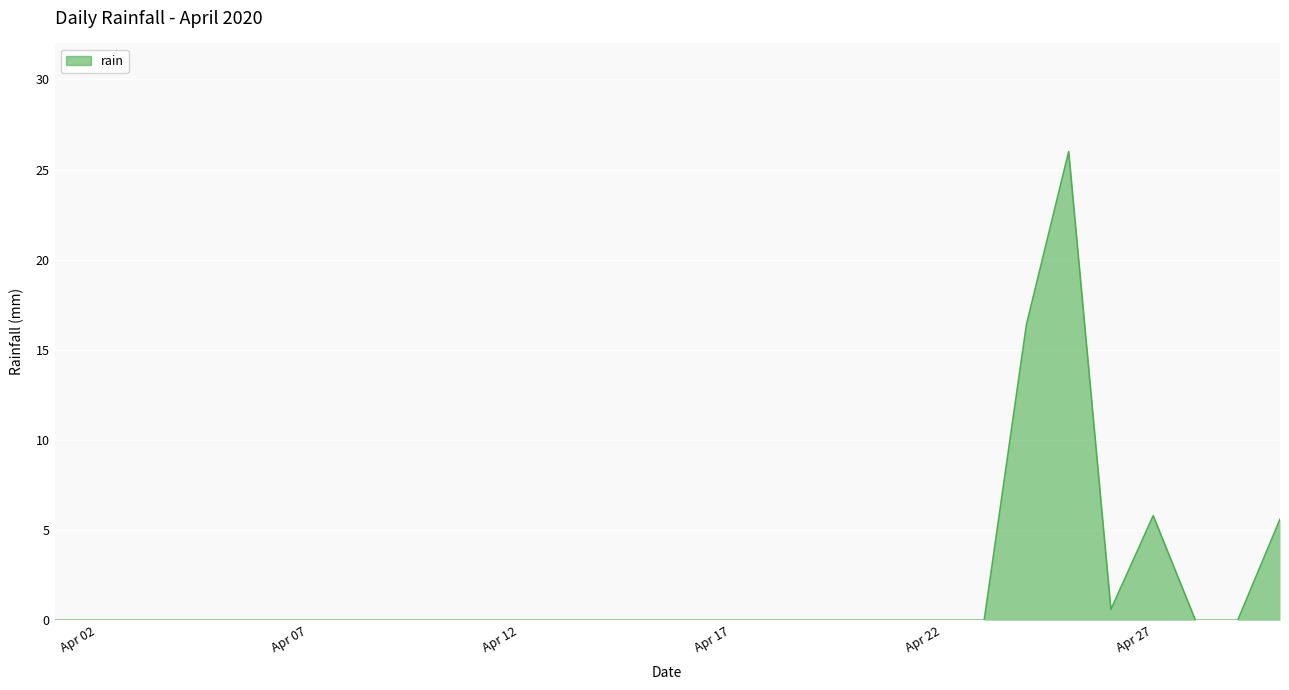

What is the difference between the maximum and second lowest values?

26.0